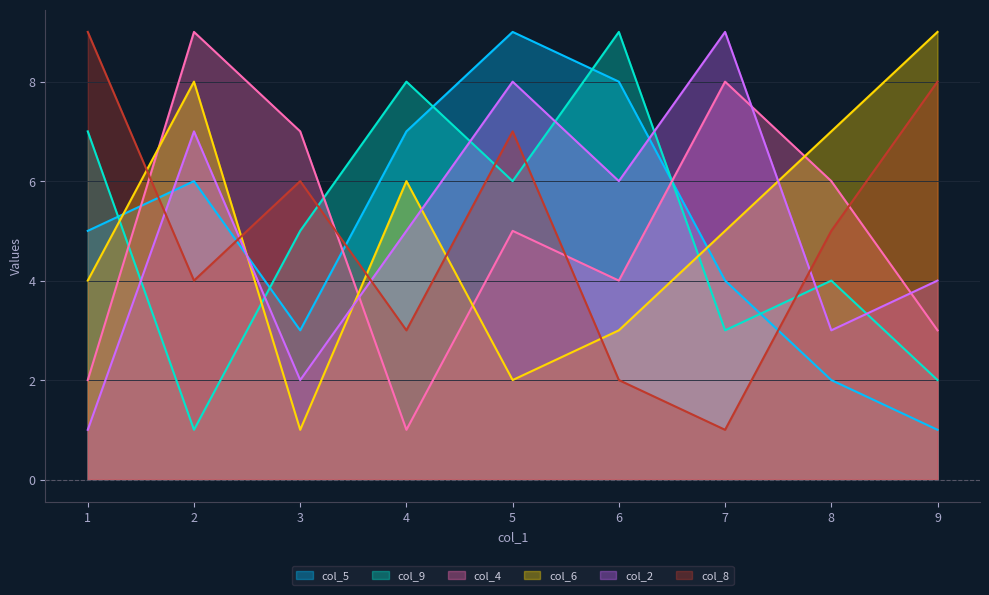

How many col_8 values are between 3 and 7?

5